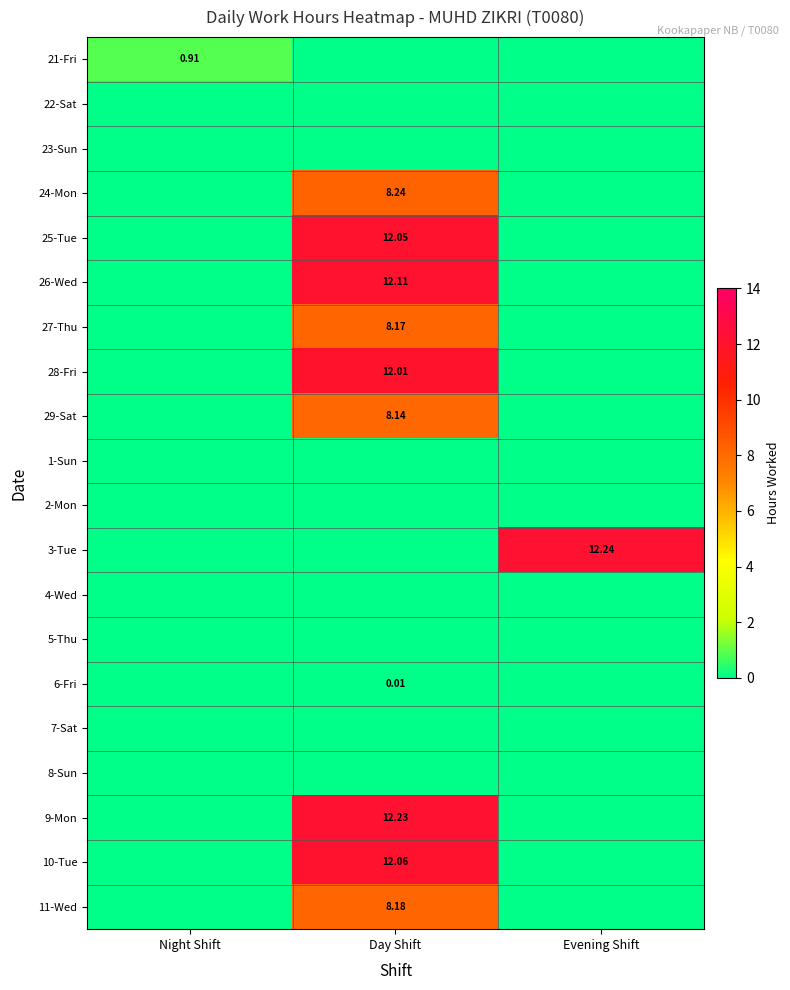

What is the difference between the maximum and minimum values in the 25-Tue series?

12.1